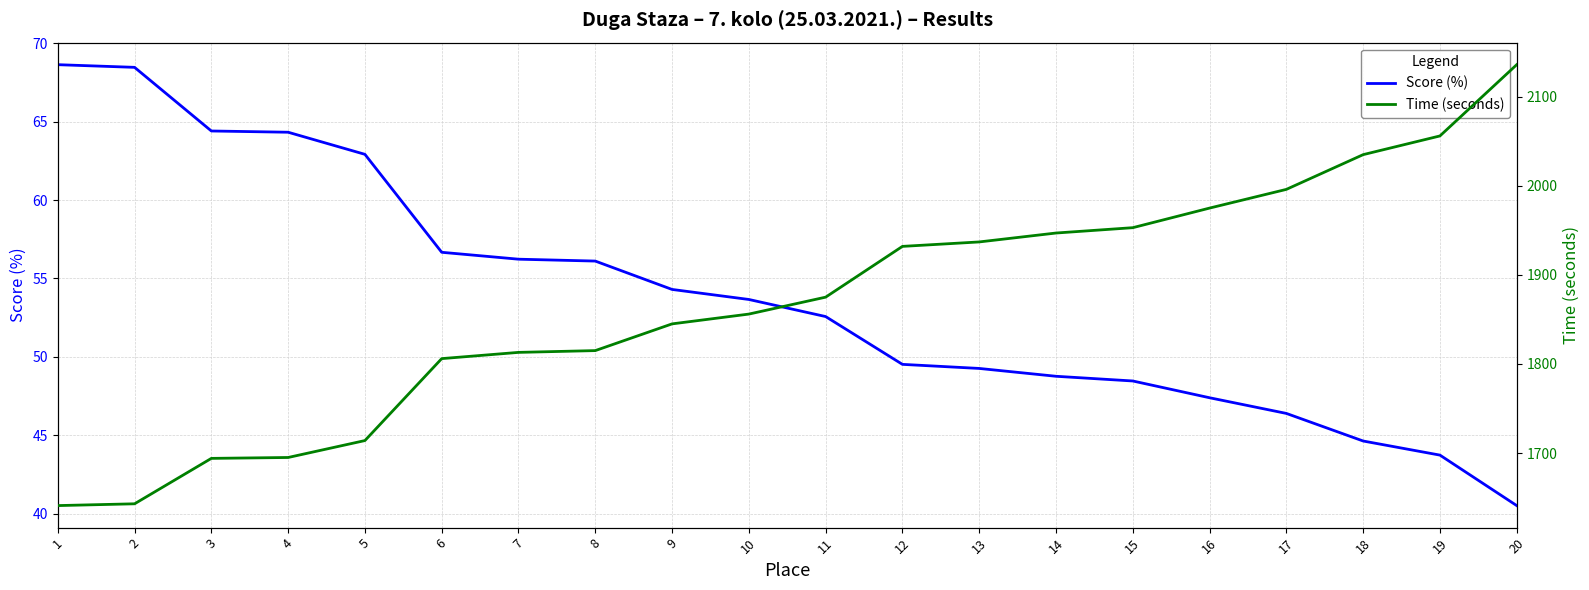

What are all the series names shown in the legend?

Score (%), Time (seconds)